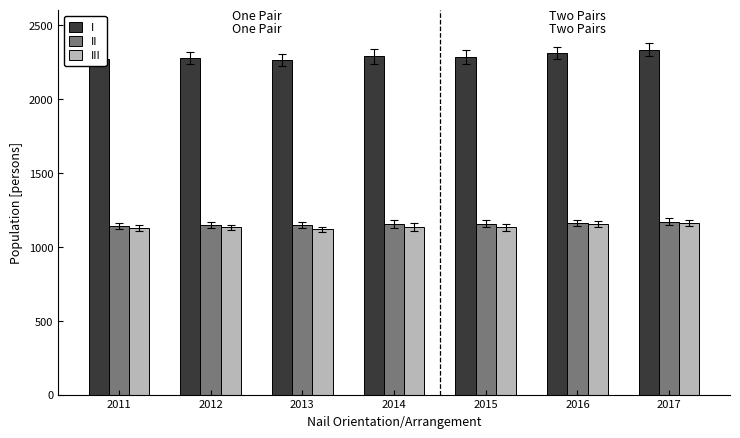

What is the difference between the highest and lowest values at 2017?

1170